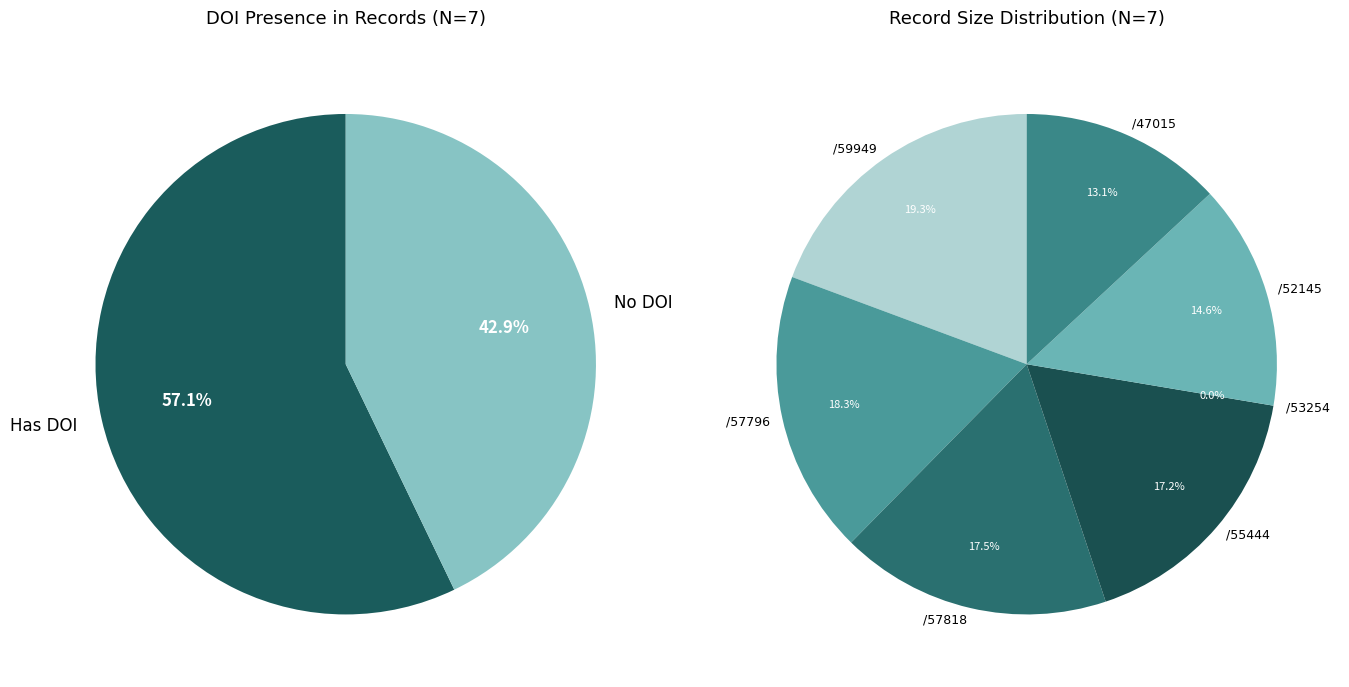

Count the number of slices in the pie.

7